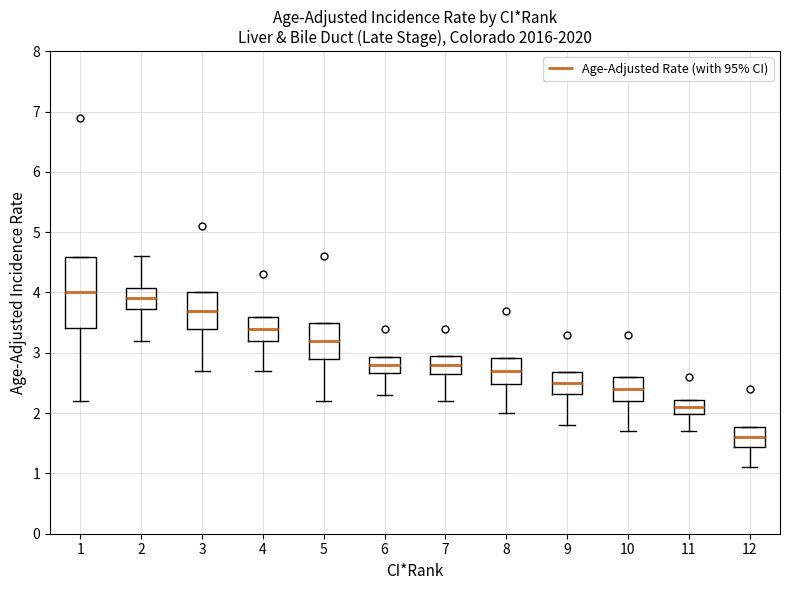

Where does the lower whisker of the box at x = 8 end on the y-axis? The values are not printed on the chart, so give them approximately, as read against the axis.

2.0